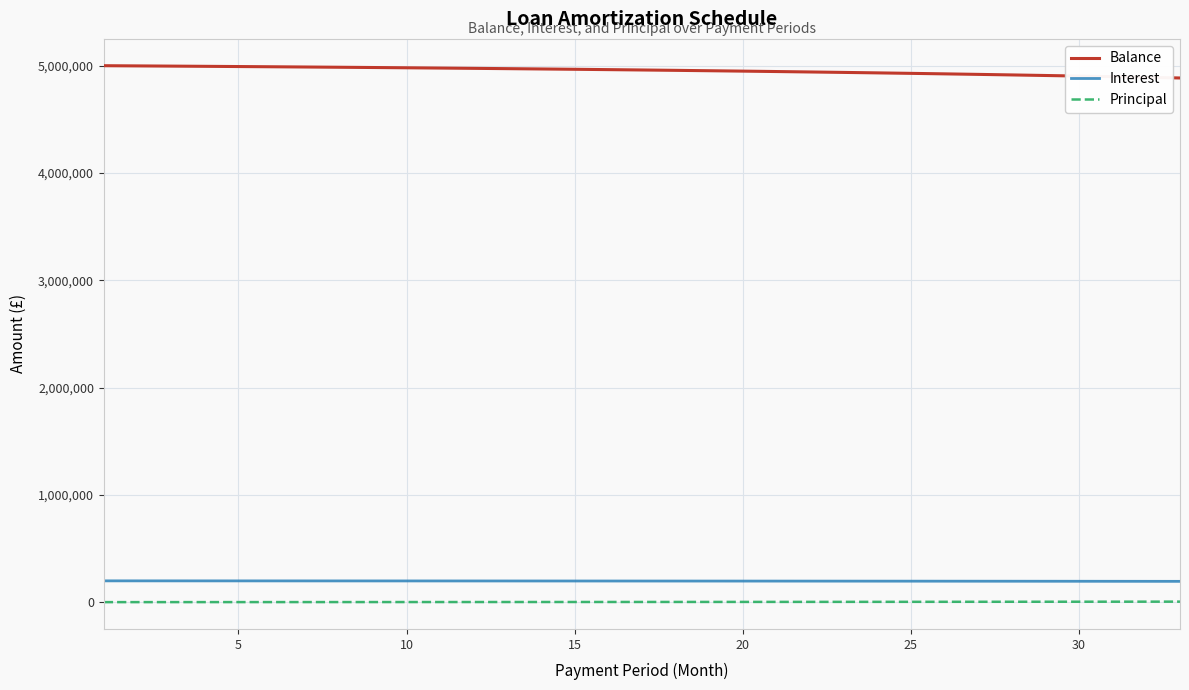

True or false: Balance and Interest intersect in this chart.

False